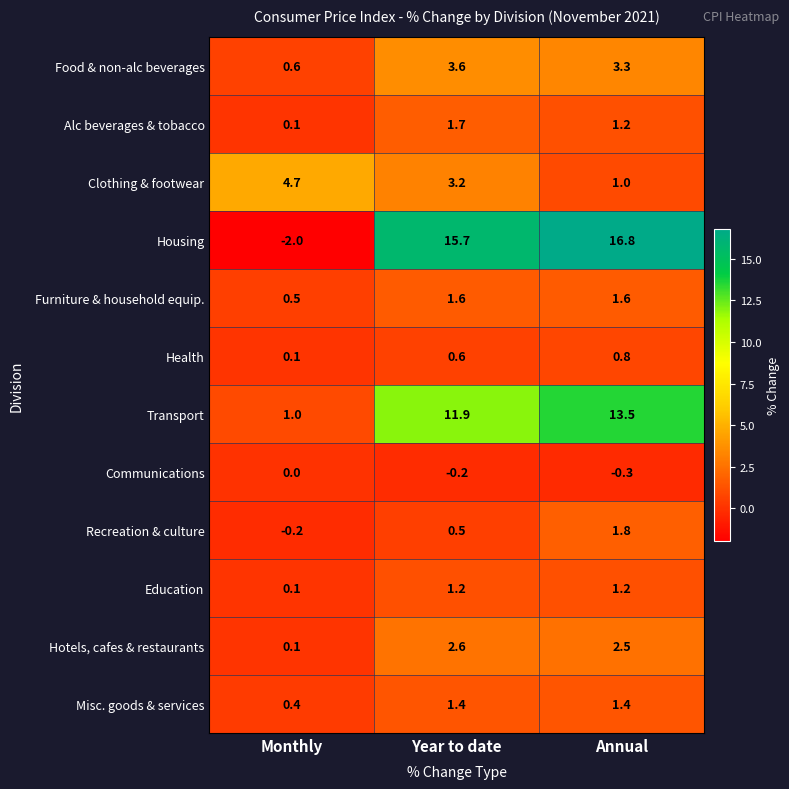

How many data points does each series have?

3